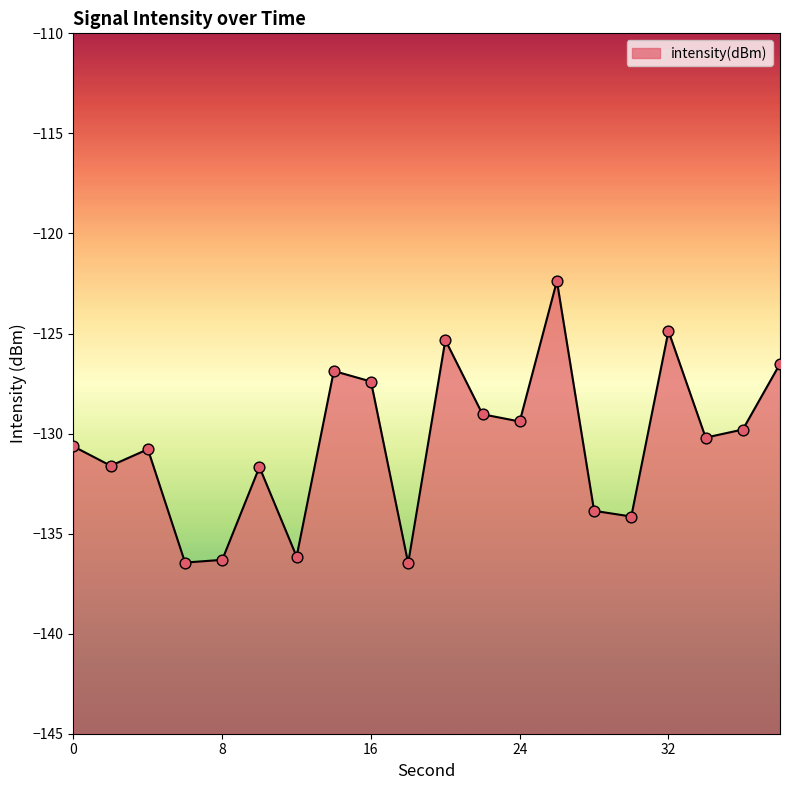

What is the change in value from 0 to 6?

-5.8